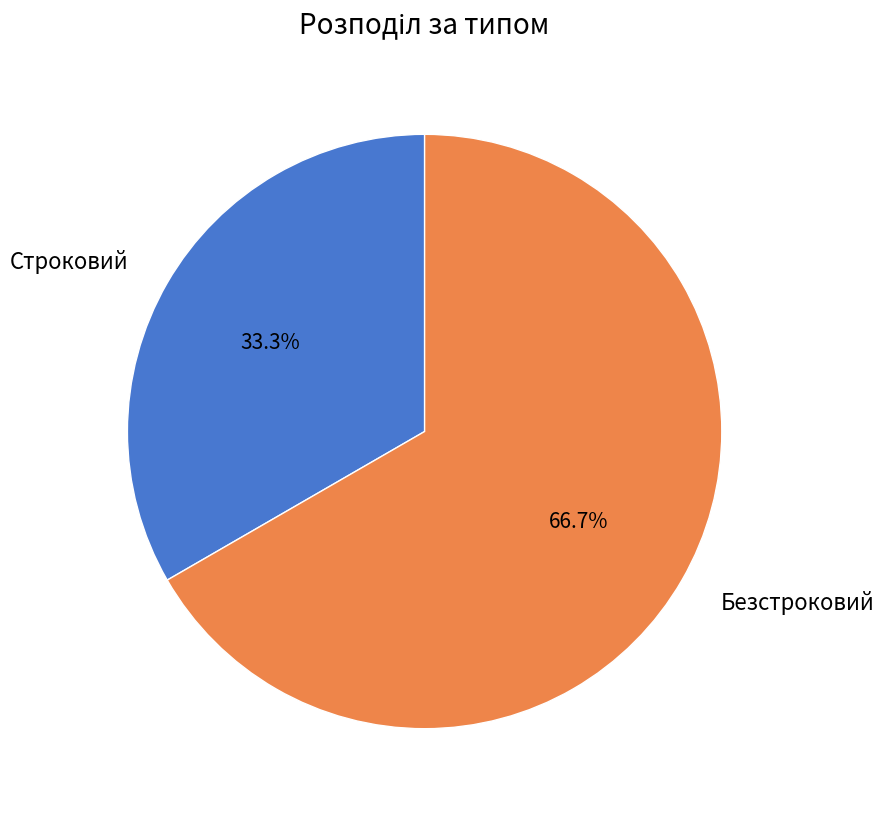

What is the largest slice in the pie chart?

Безстроковий